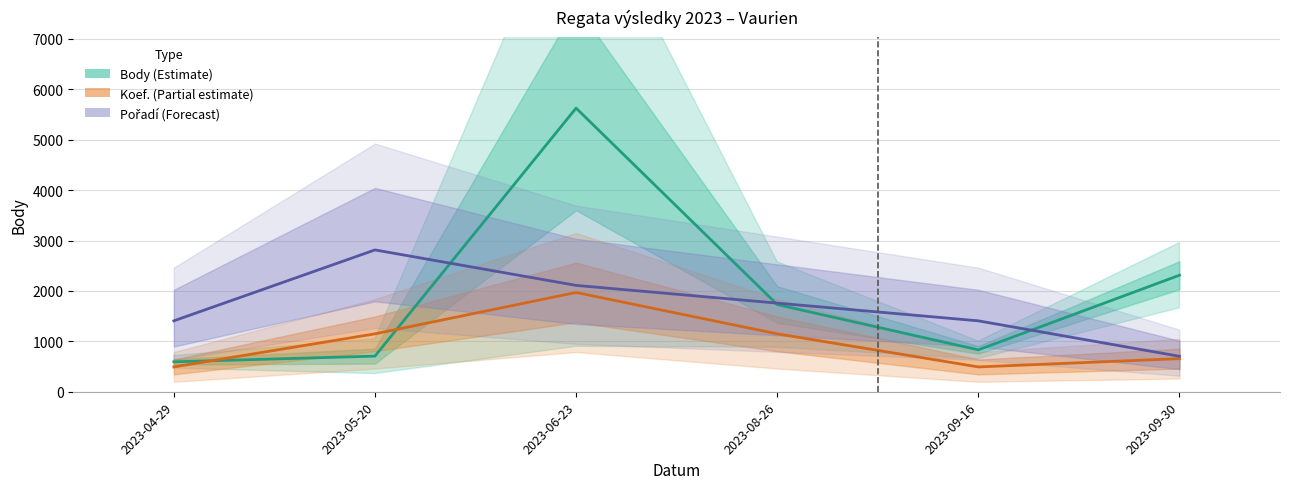

True or false: Pořadí and Koef. cross at least once.

False